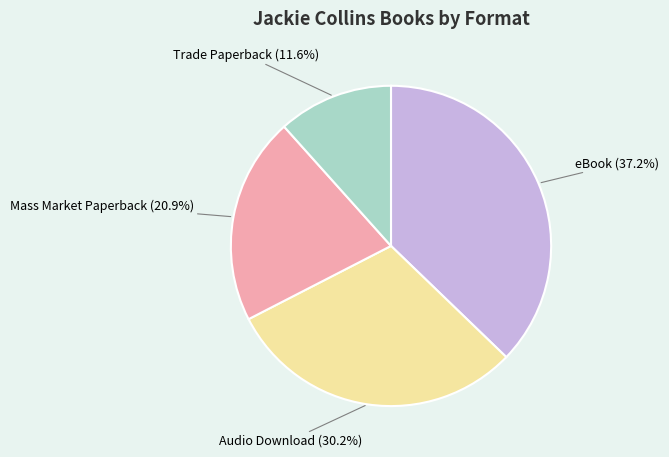

Count the number of slices in the pie.

4